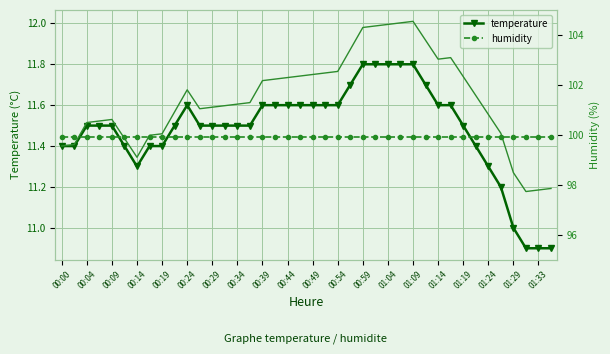

Is it true that temperature equals 3.0 at 00:14?

False